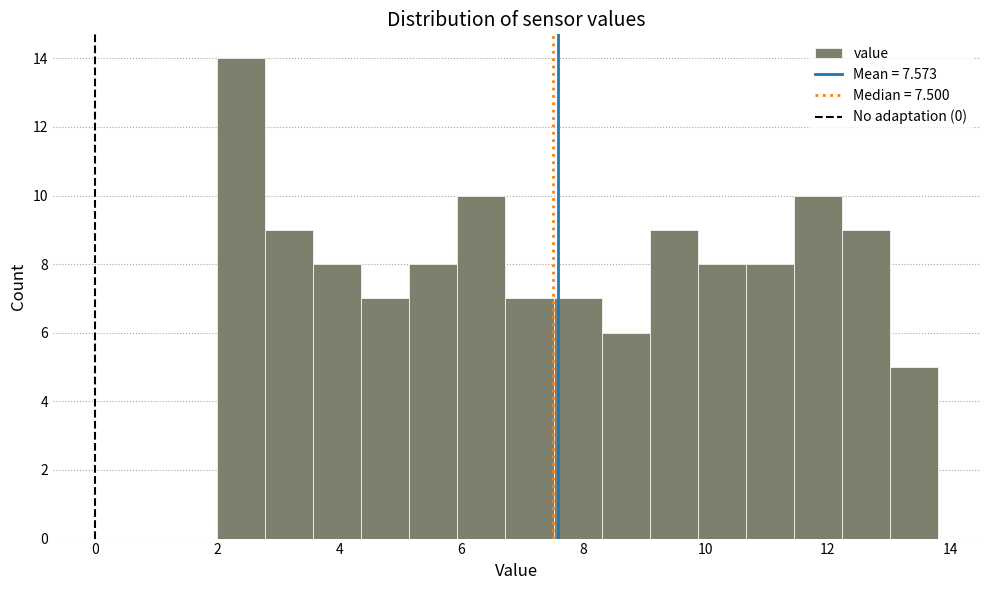

Read against the x-axis, roughly where is the centre of the tallest bar?

2.4